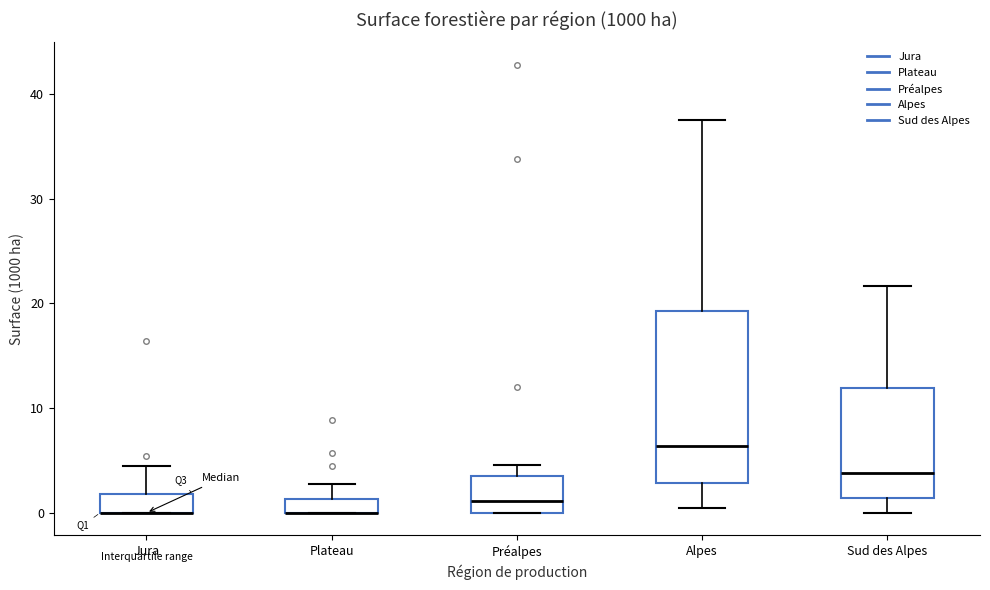

Where does the upper whisker of the box for Jura end on the y-axis? The values are not printed on the chart, so give them approximately, as read against the axis.

5